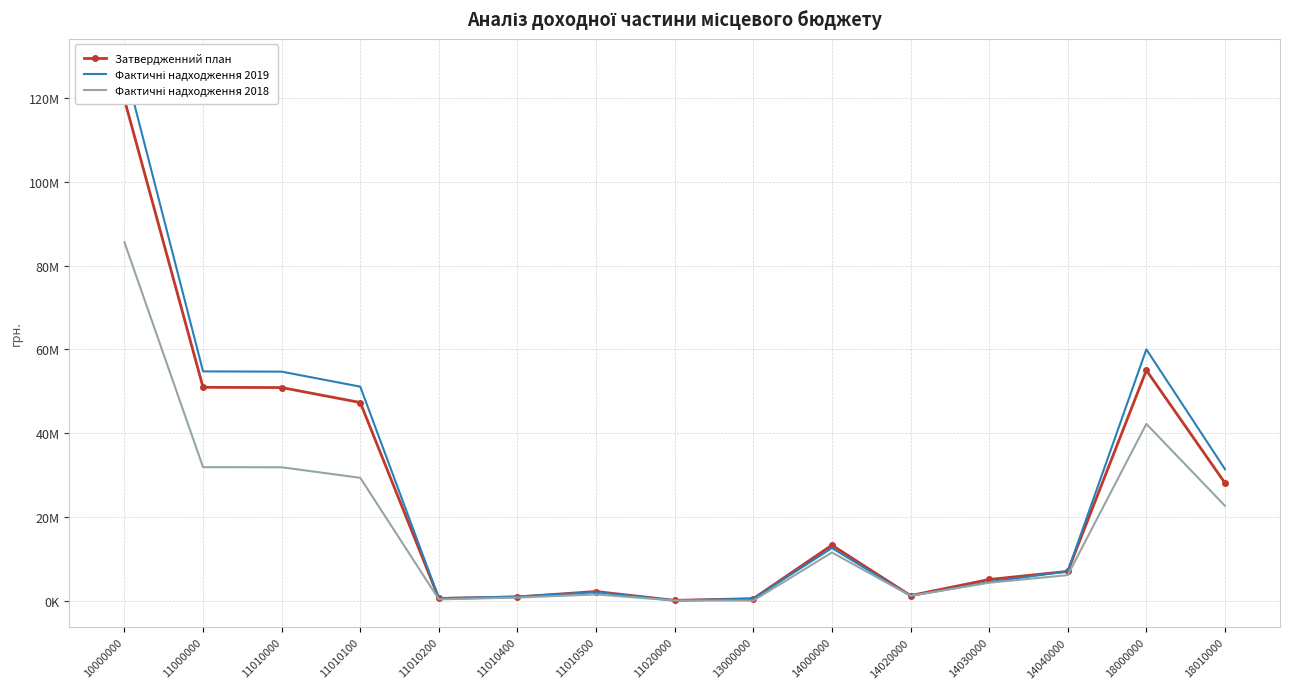

At 11000000, list the series in order from largest to smallest.

Фактичні надходження 2019, Затвердженний план, Фактичні надходження 2018